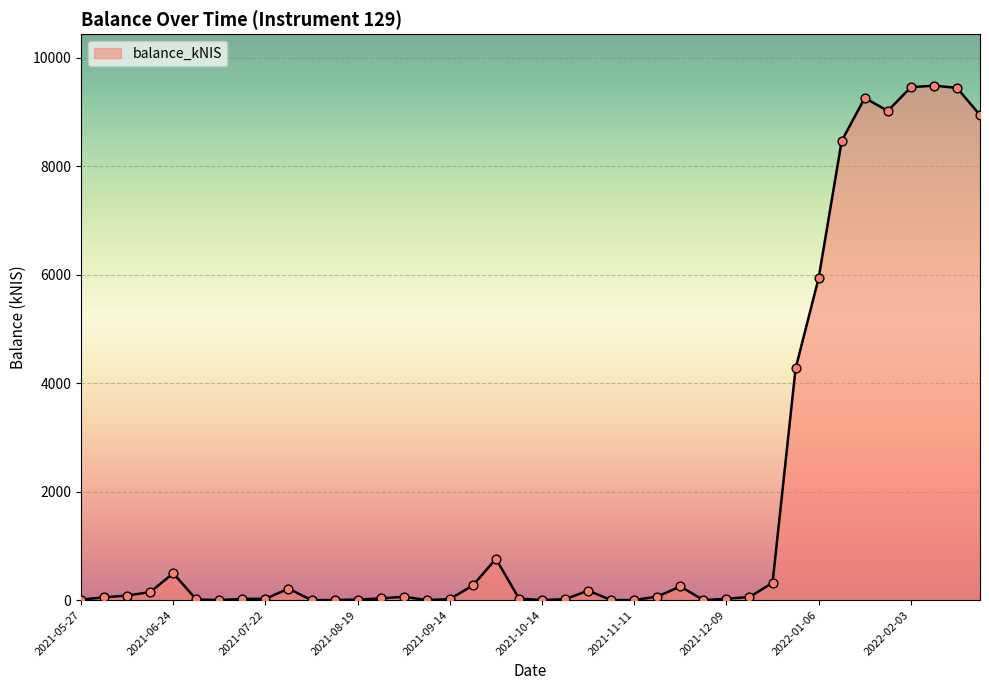

What is the difference between the maximum and minimum values?

9485.6